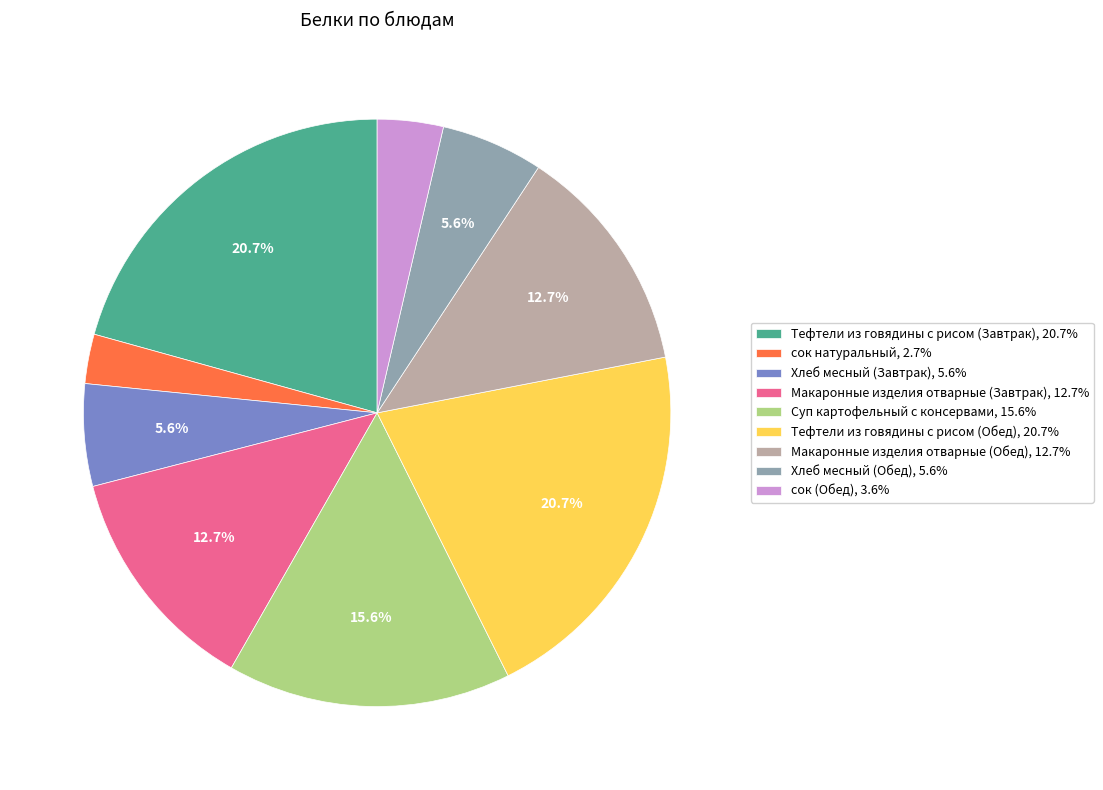

Count the number of slices in the pie.

9